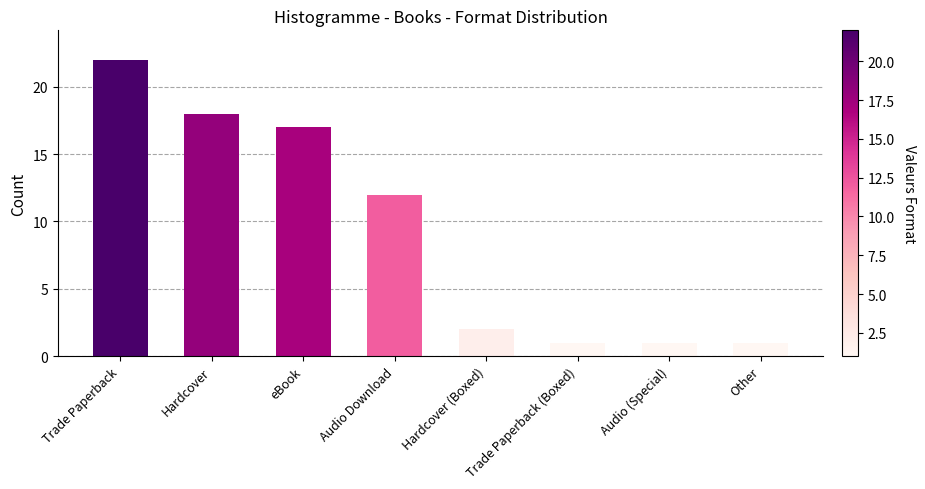

What is the change in value from Hardcover to Hardcover (Boxed)?

-16